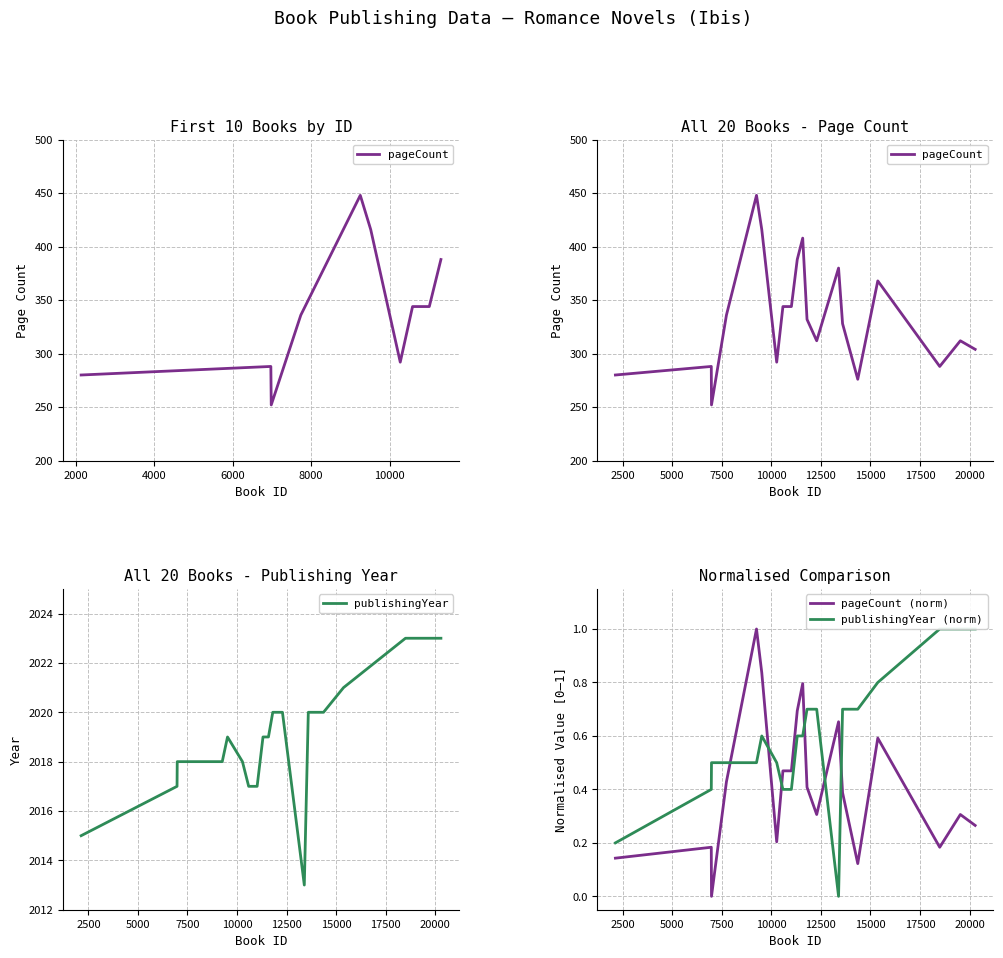

What is the lowest value of the publishingYear series?

2013